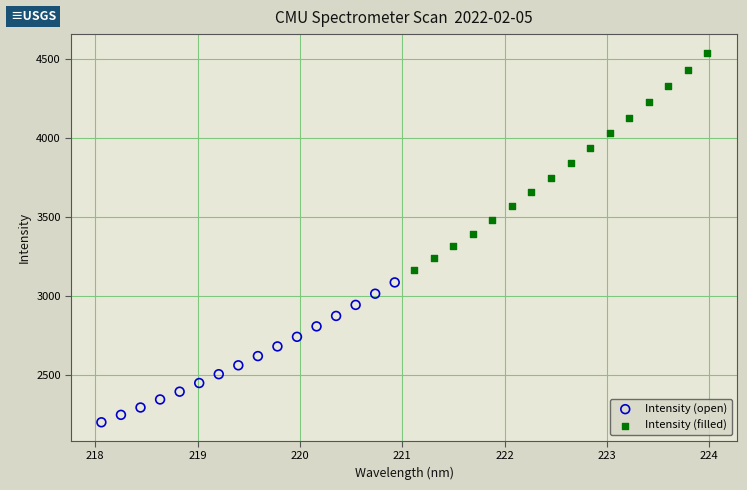

What are all the series names shown in the legend?

Intensity (open), Intensity (filled)